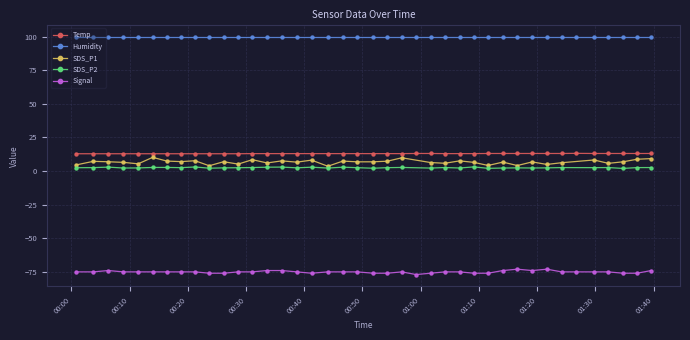

What is the value of the Signal point at the 38th from the left?

-76.0